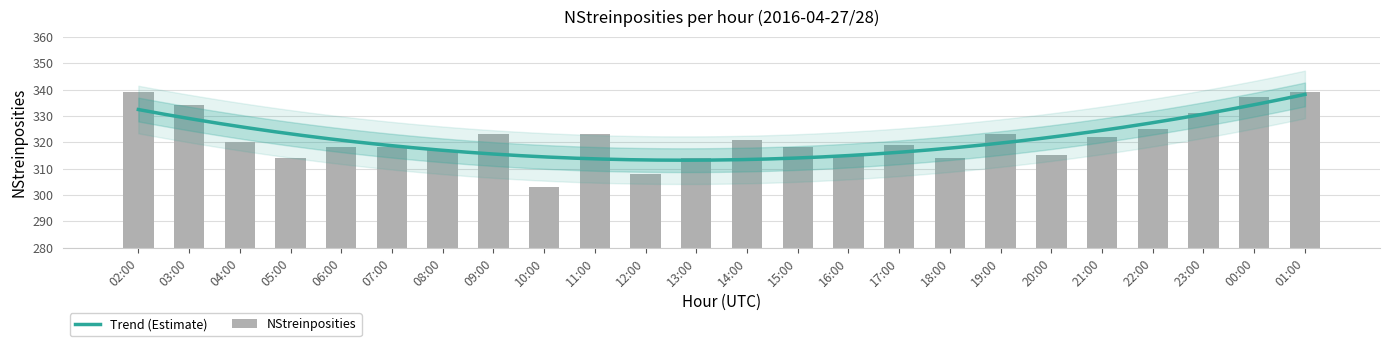

Does the chart contain any negative values?

No